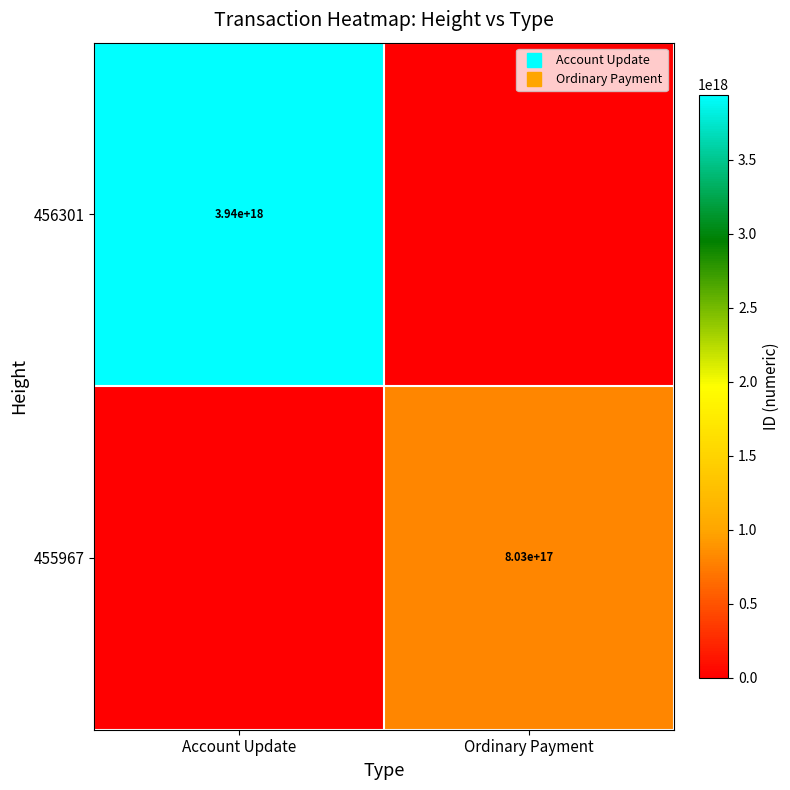

Which category has the highest value in the 455967 series?

Ordinary Payment